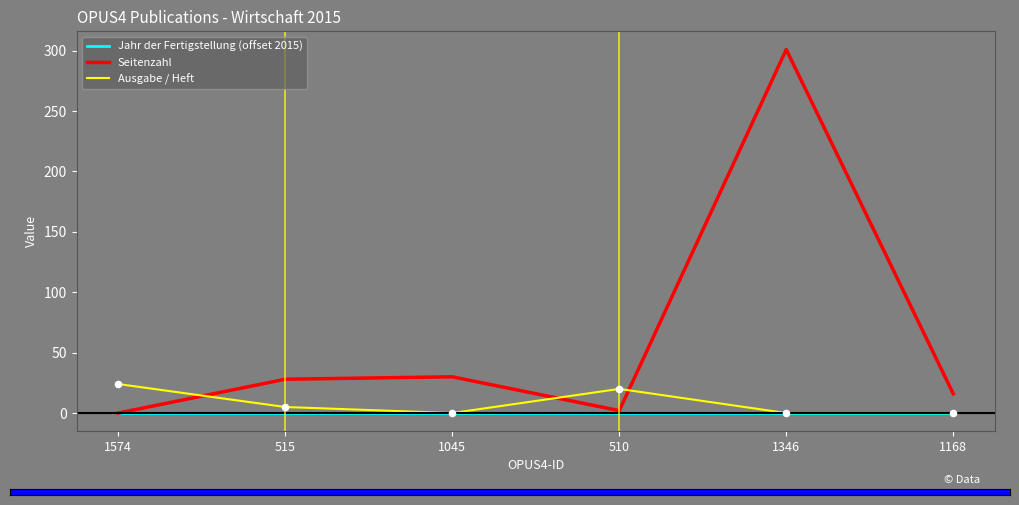

Which series changed the most between 510 and 1346?

Seitenzahl